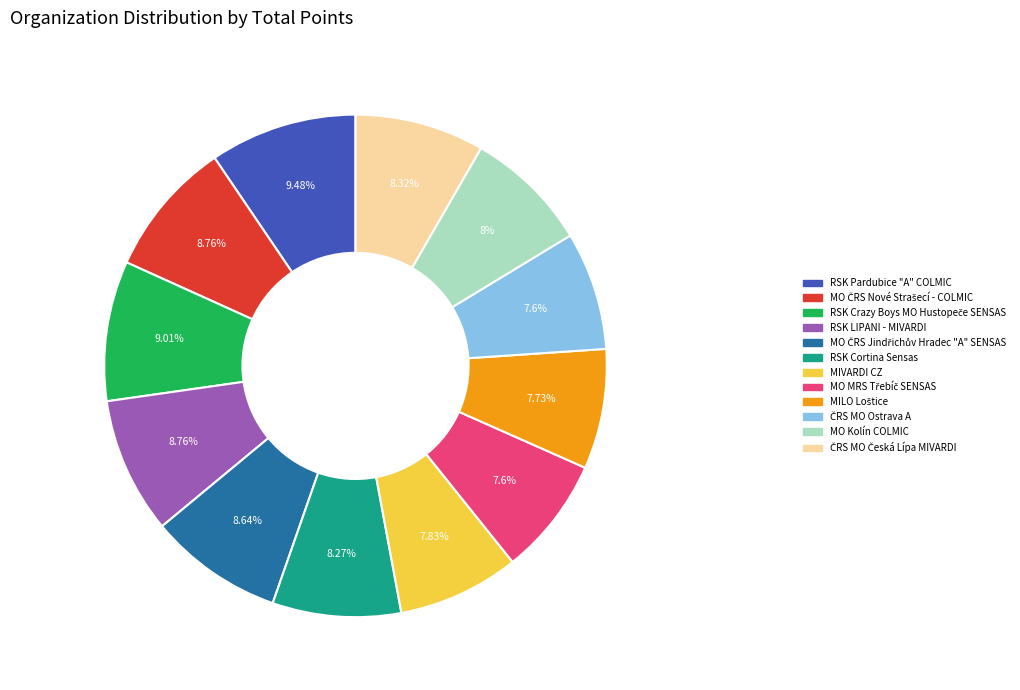

Count the number of slices in the pie.

12